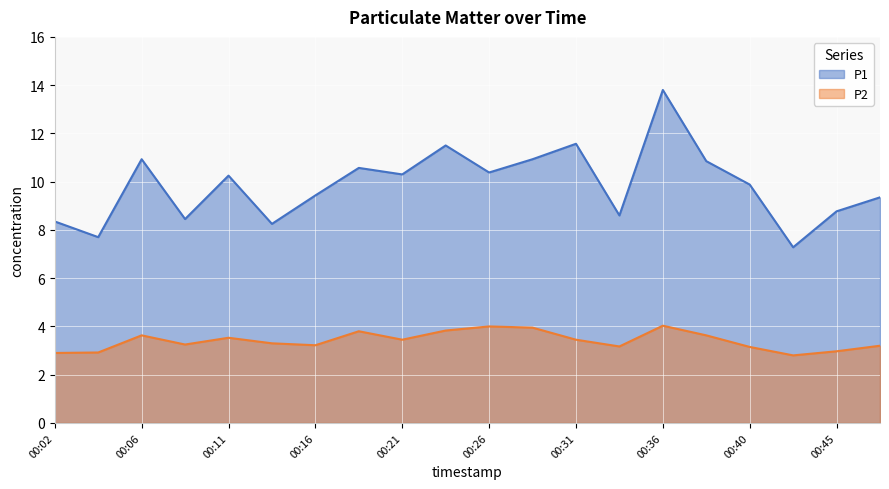

At which label is P2 closest to 3?

00:45